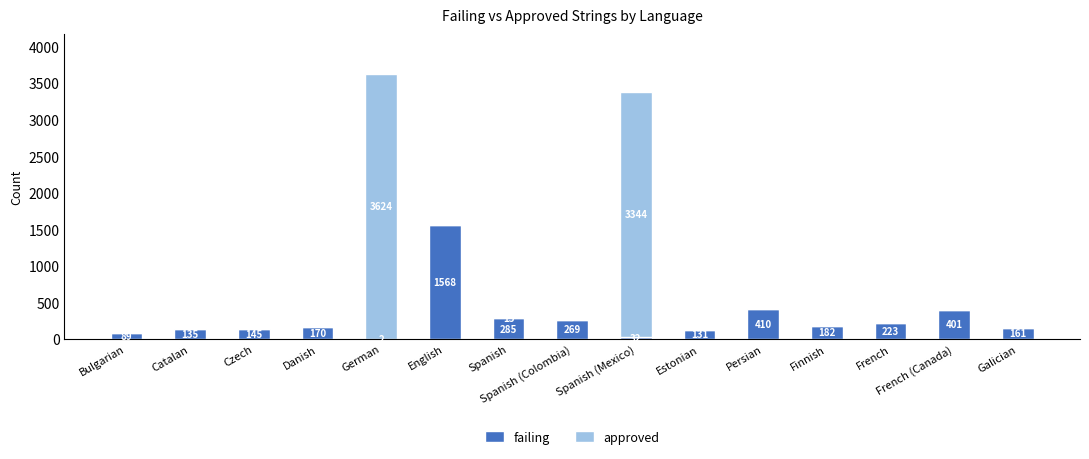

At which category is the sum across all series the highest?

German